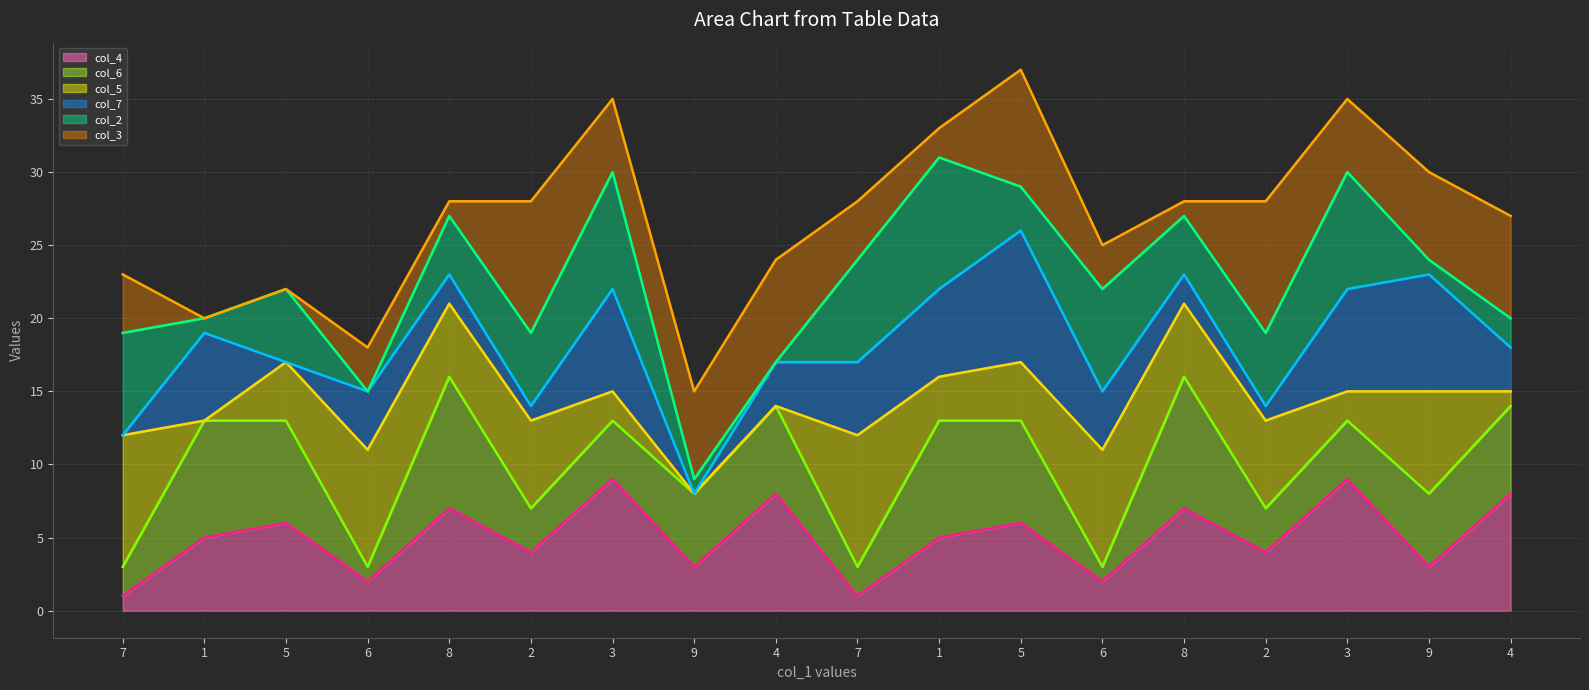

What is the average value of the col_6 line series?

10